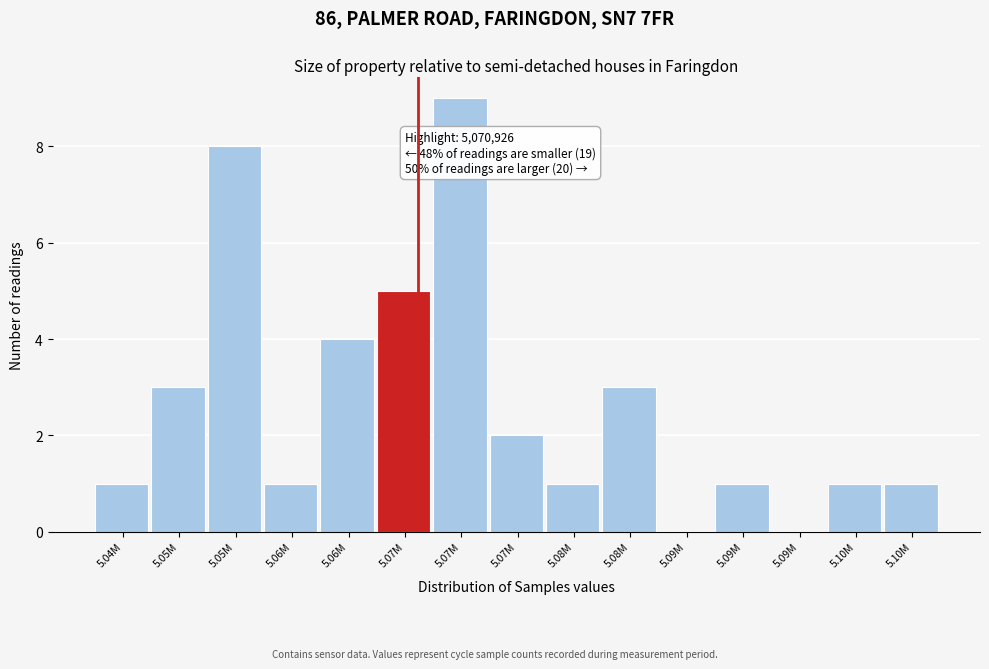

How many distinct data groups are displayed?

1